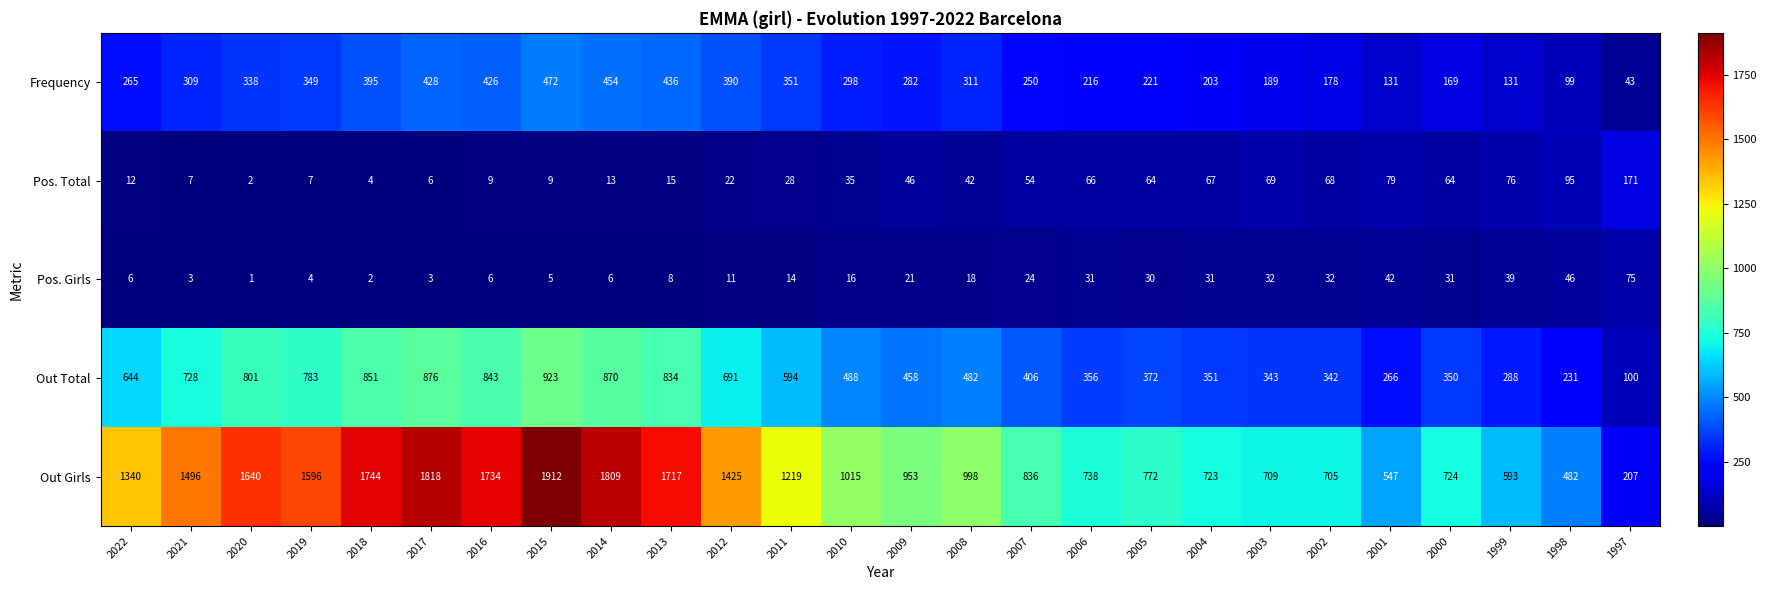

True or false: Pos. Girls has a value of 3 at 2019.

False